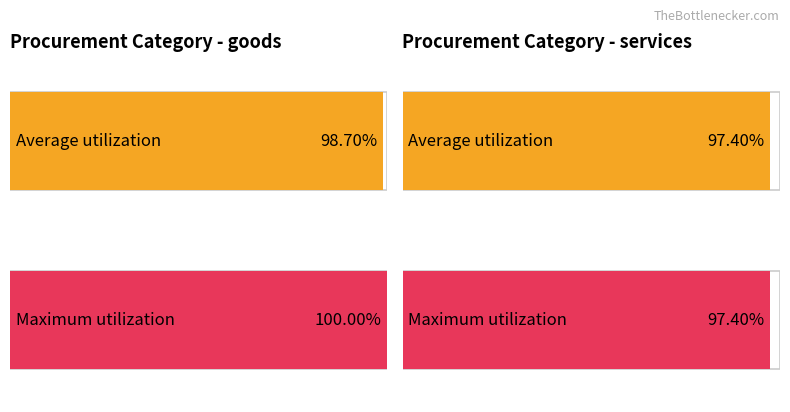

True or false: Average utilization has a value of 3922.9 at goods.

False